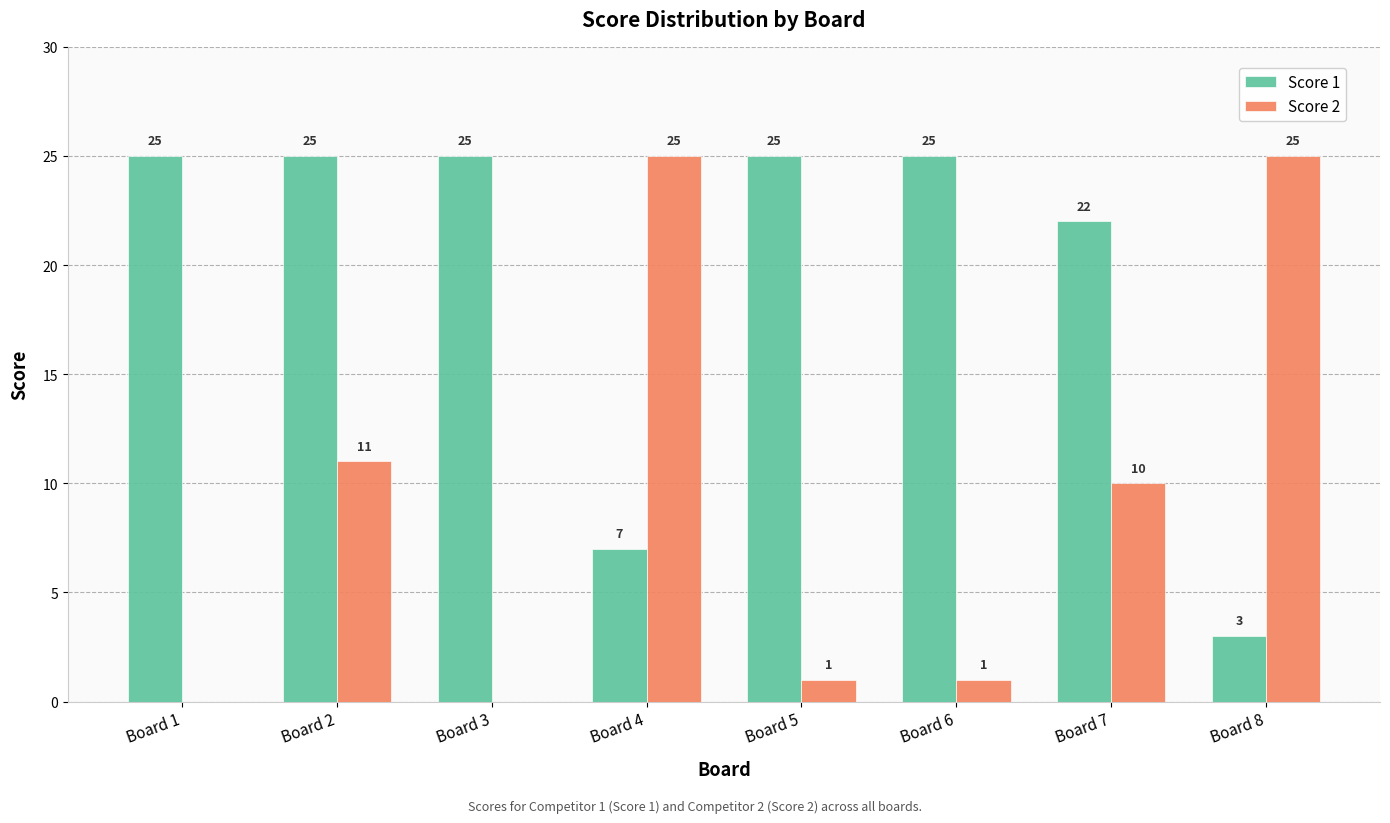

Which series has the largest range (max minus min)?

Score 2